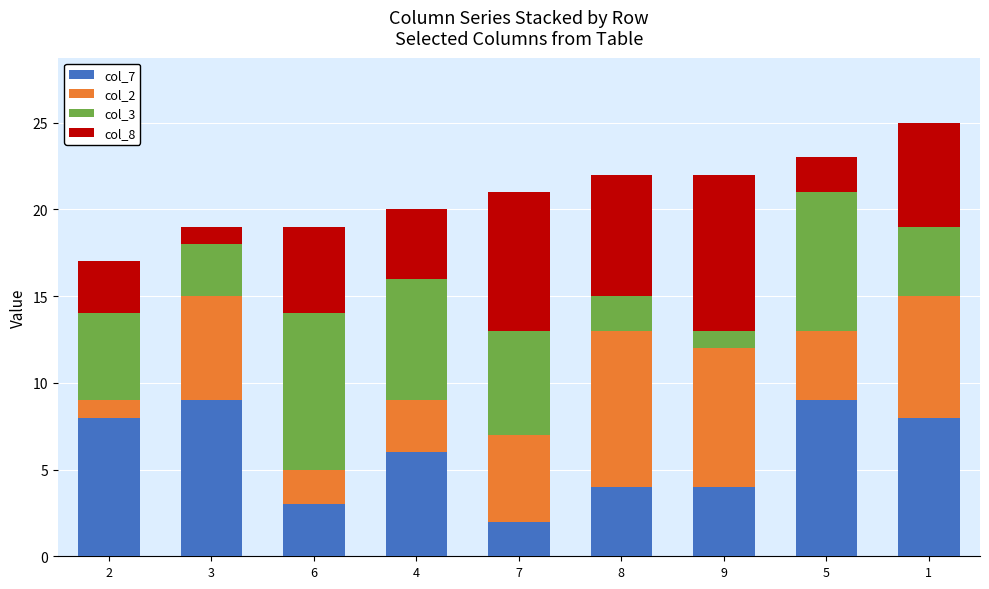

What is the difference between the col_8 values at 2 and 6?

2